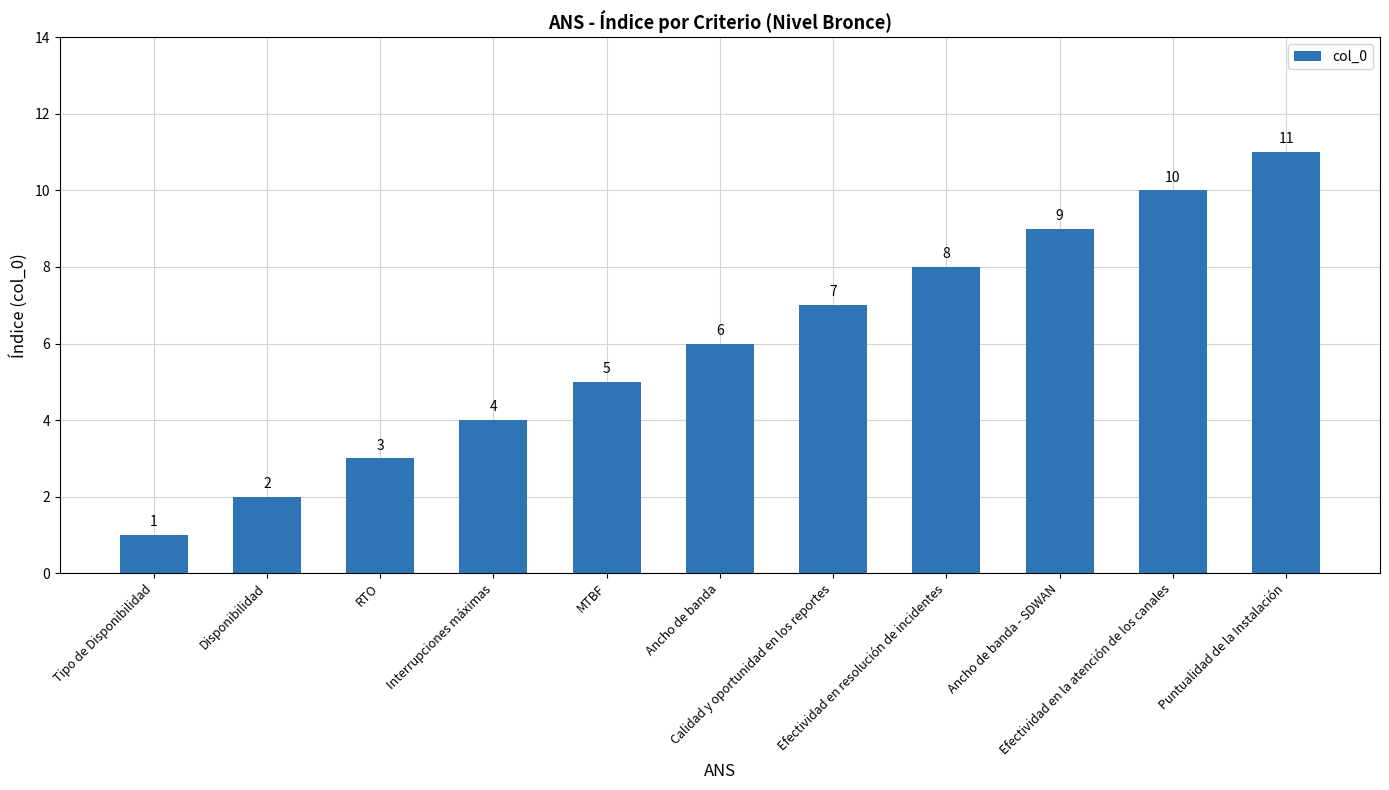

What is the difference between the maximum and minimum values?

10